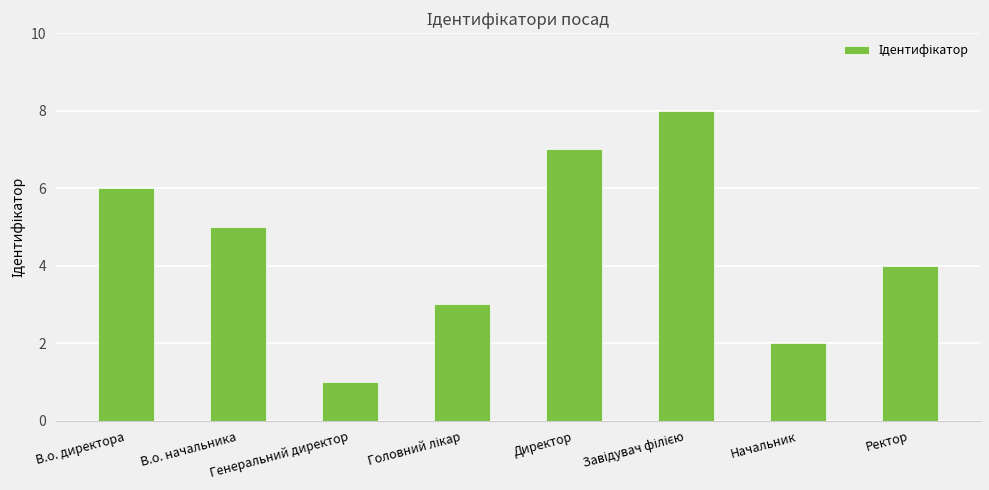

The chart shows a value of 9 at В.о. директора. True or false?

False